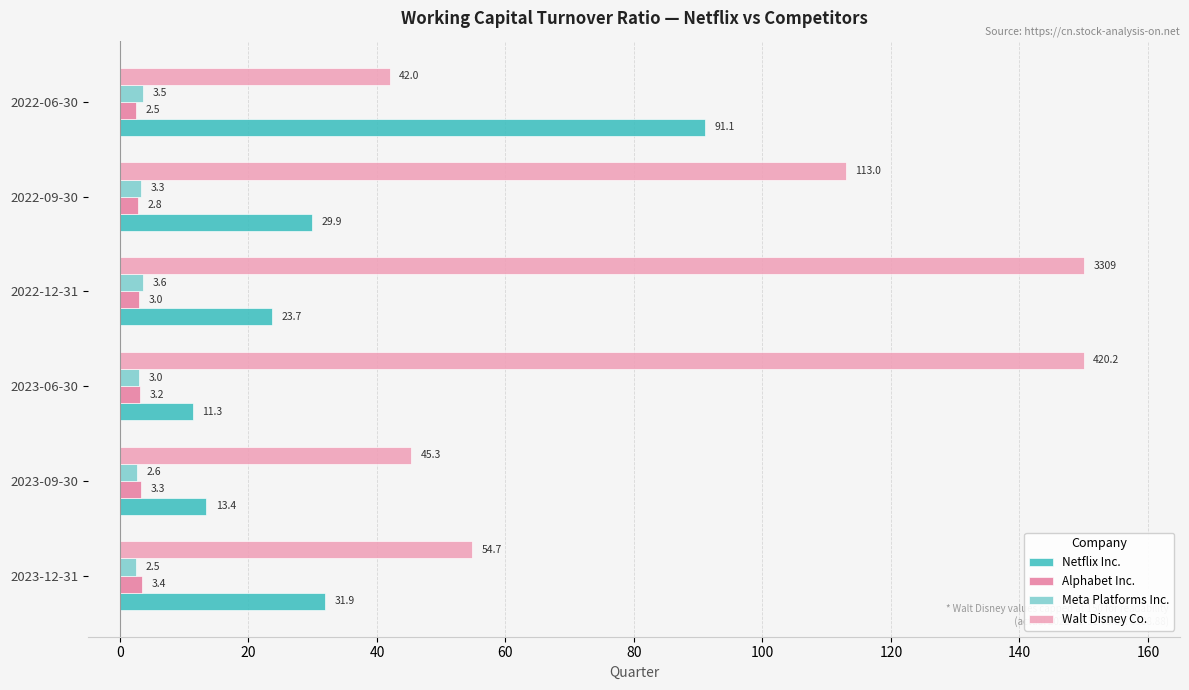

Which series has the widest spread of values?

Walt Disney Co.